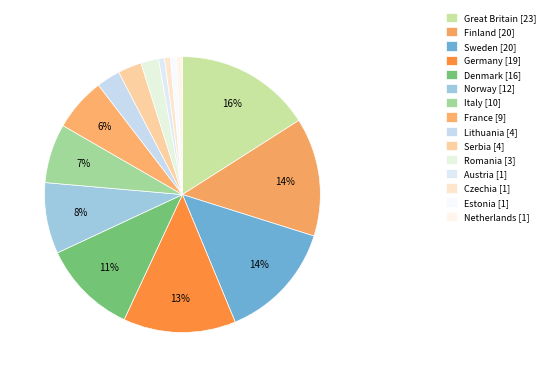

To the nearest percent, what is the combined percentage of Czechia and Finland?

15%